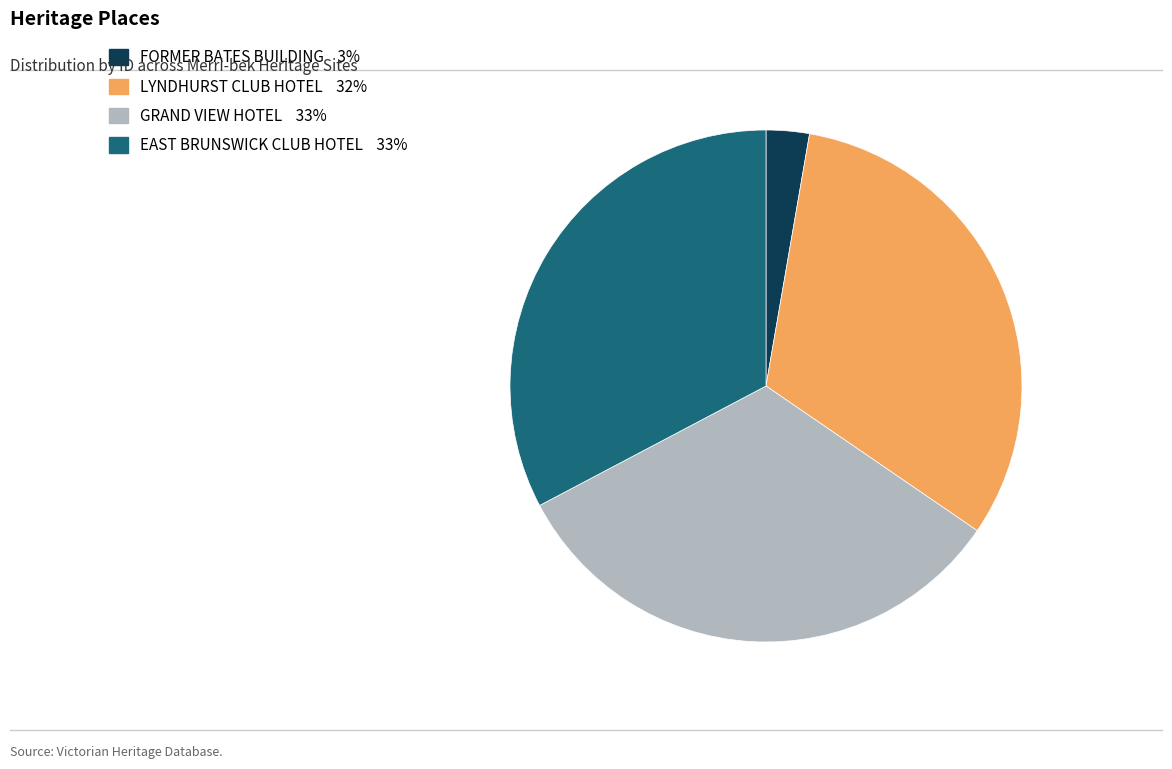

How many slices are in this pie chart?

4